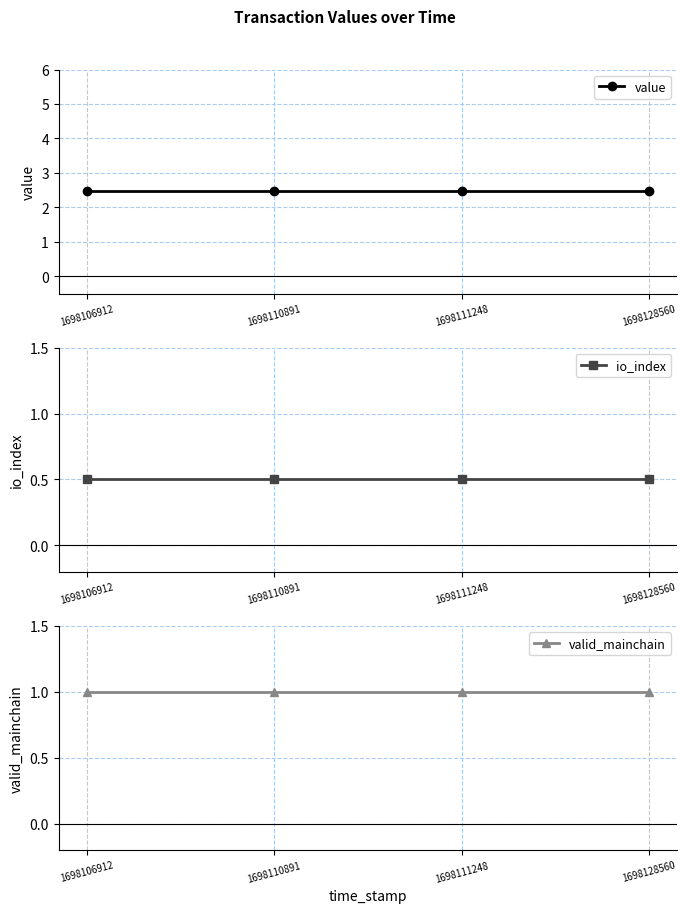

How many distinct data groups are displayed?

3